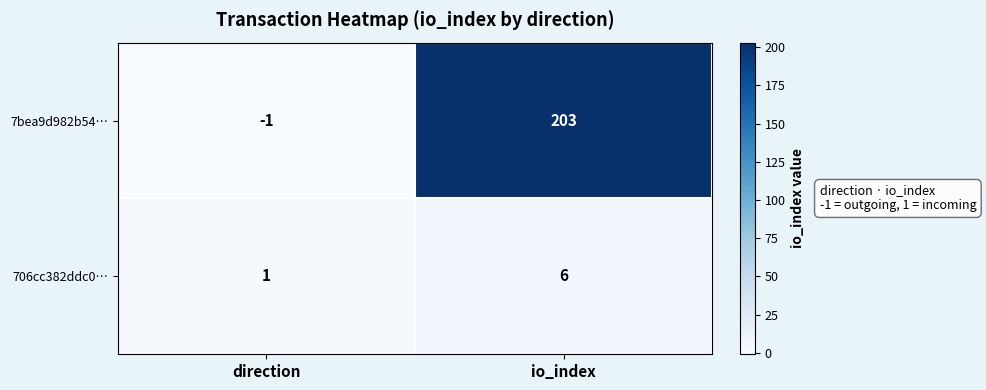

Reading right to left, transcribe all the data shown in this chart.

7bea9d982b54…: 203	-1
706cc382ddc0…: 6	1